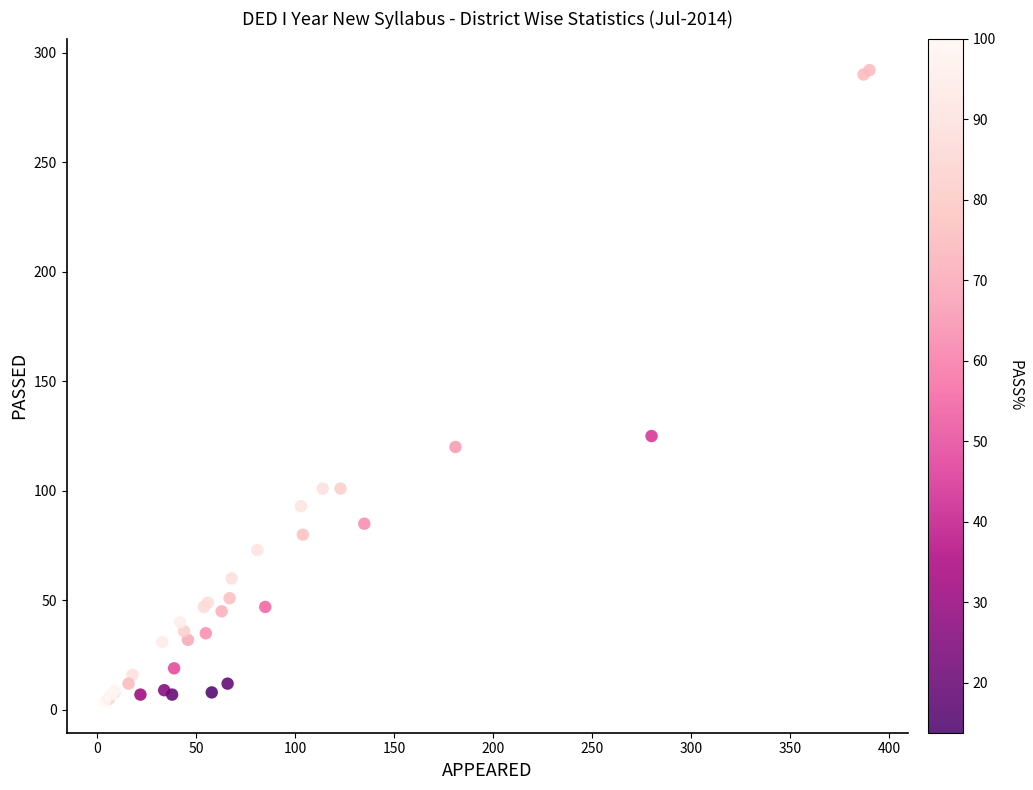

What Y value in the scatter plot is closest to 148?

125